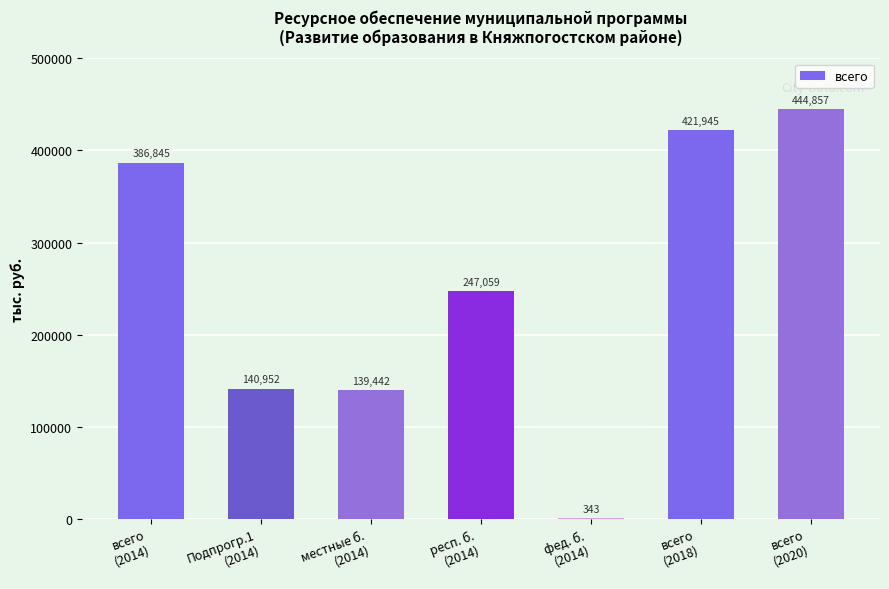

Read the value at респ. б.
(2014).

247059.0